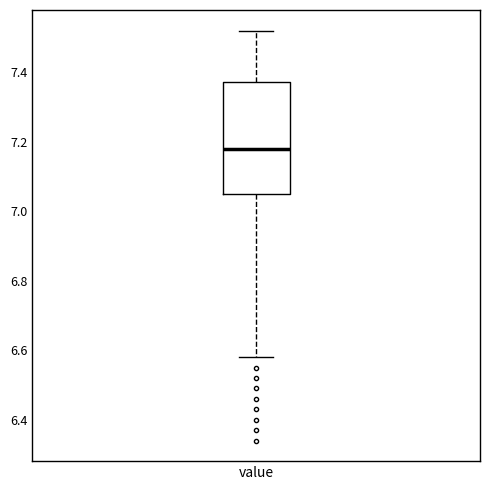

Transcribe this box plot: give where the median line is, the range the box spans, and where the two whiskers end, as read against the y-axis. The values are not printed on the chart, so give them approximately, as read against the axis.

median 7.18, box 7.06 to 7.38, whiskers 6.58 to 7.52